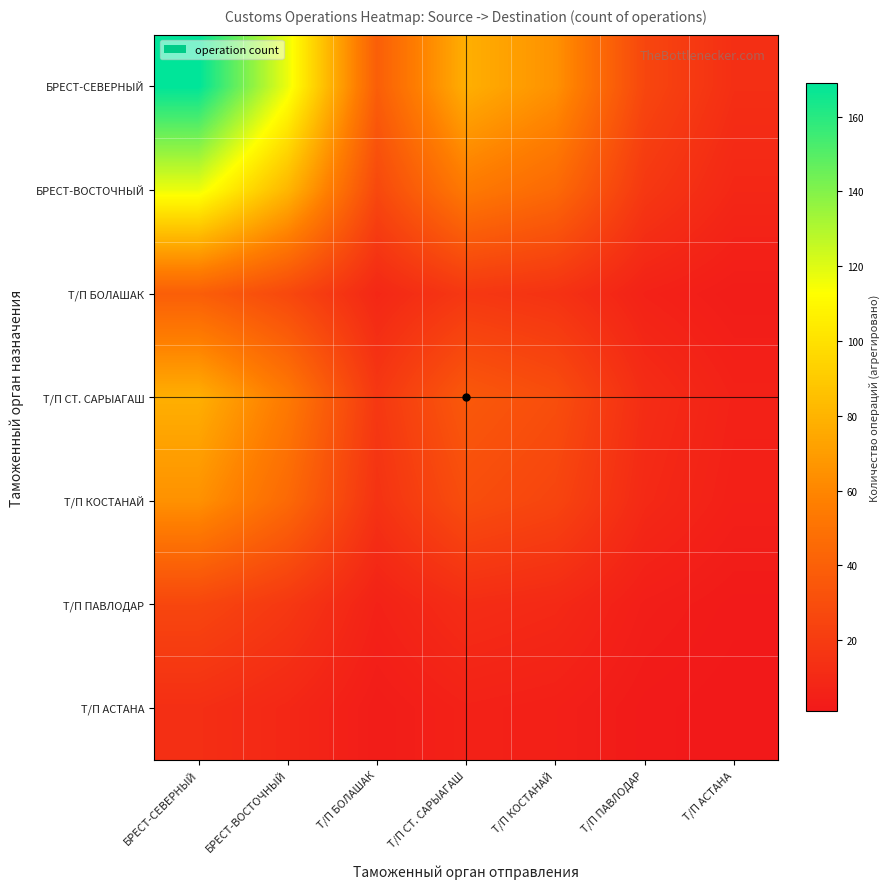

List the series in order of their peak value, lowest first.

Т/П АСТАНА, Т/П ПАВЛОДАР, Т/П БОЛАШАК, Т/П КОСТАНАЙ, Т/П СТ. САРЫАГАШ, БРЕСТ-ВОСТОЧНЫЙ, БРЕСТ-СЕВЕРНЫЙ